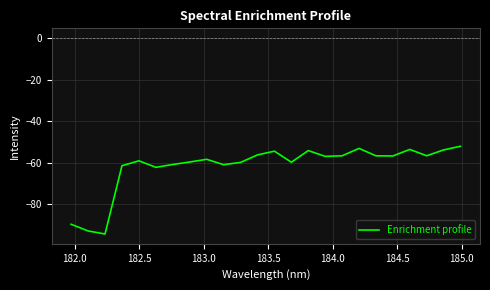

What is the difference between the maximum and minimum values?

42.2